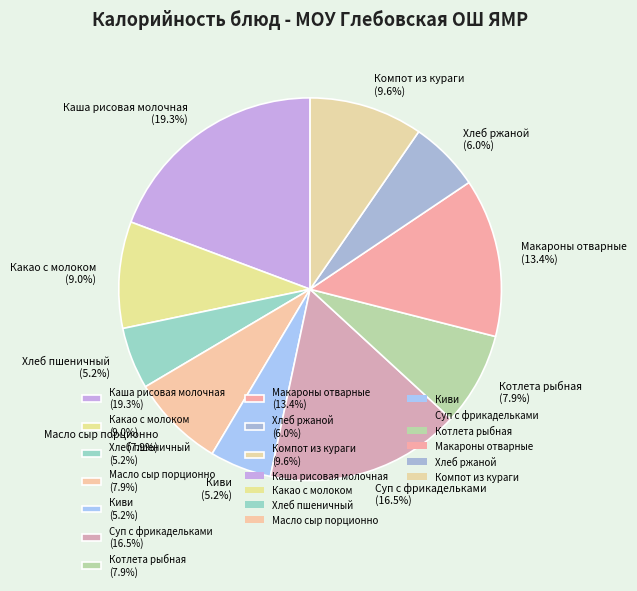

How many slices are in this pie chart?

10